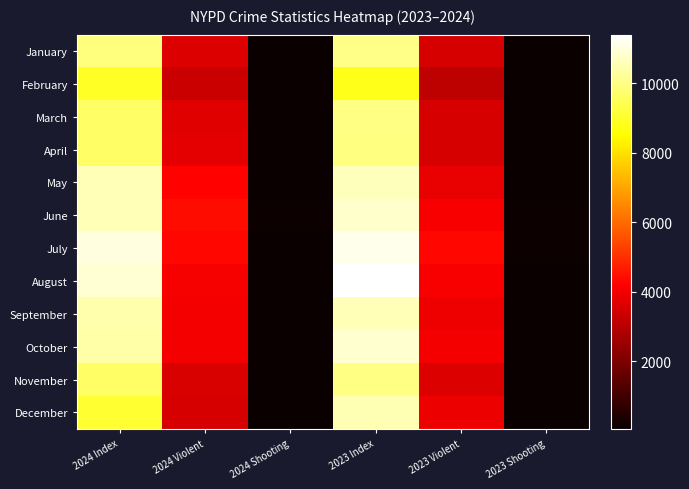

At 2023 Violent, list the series in order from largest to smallest.

July, June, August, October, September, December, May, November, January, April, March, February